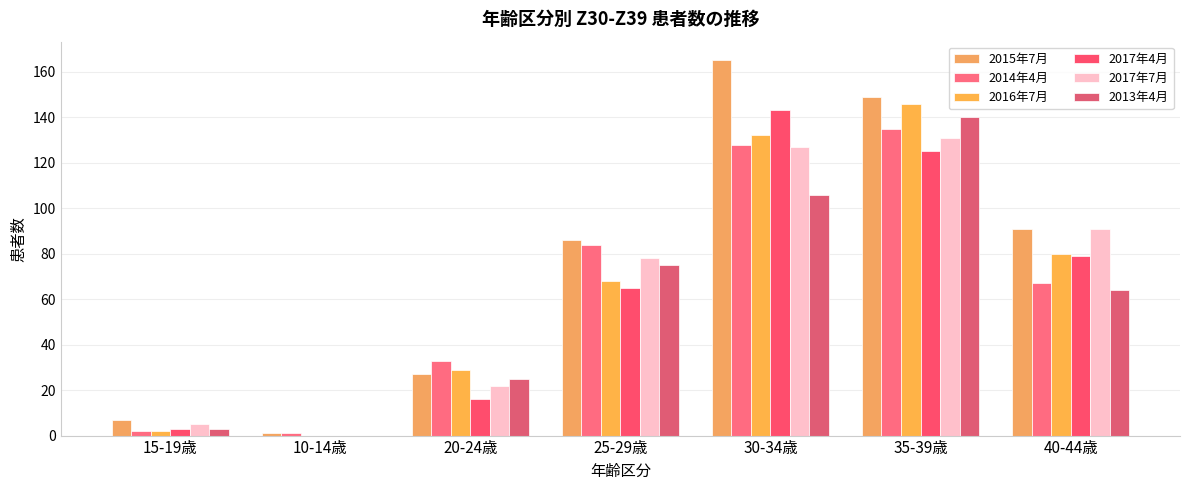

Which series has the largest total across all categories?

2015年7月